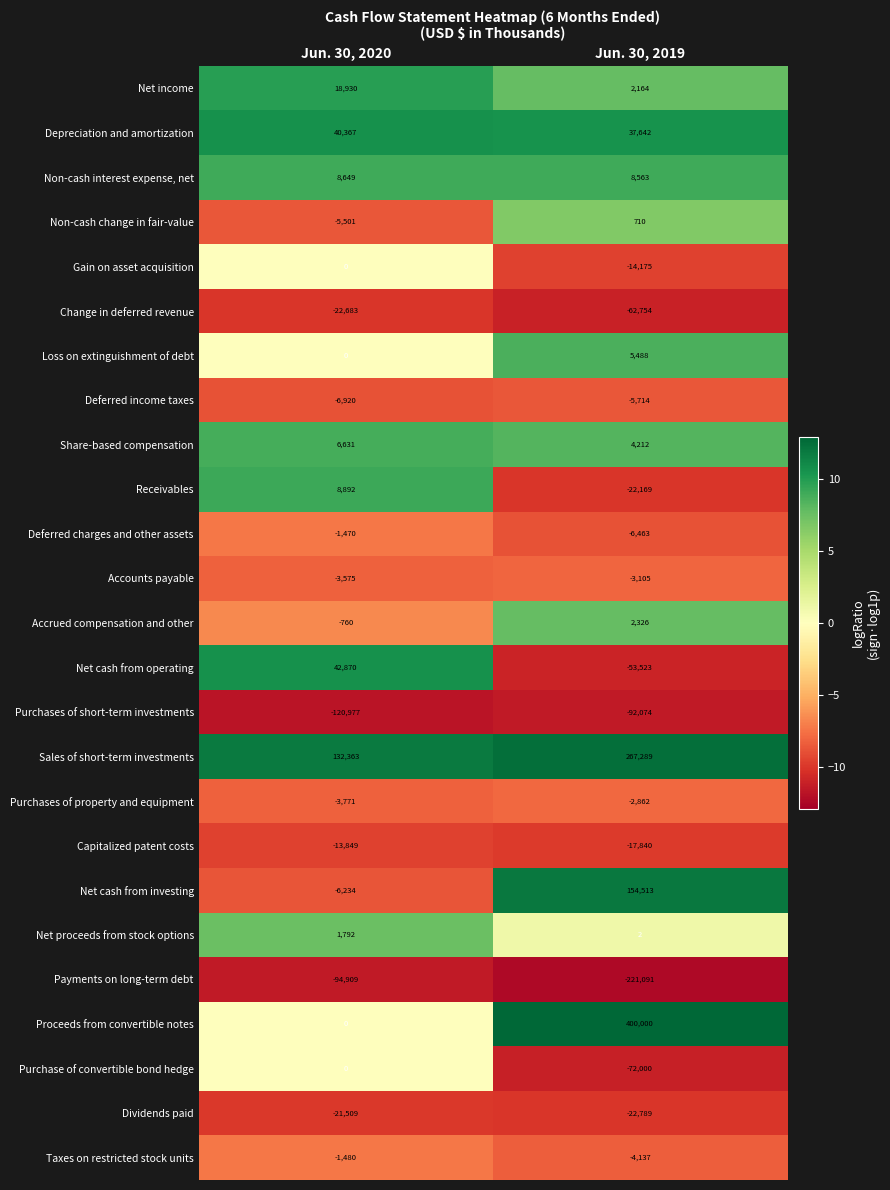

Which series has the largest range (max minus min)?

Proceeds from convertible notes